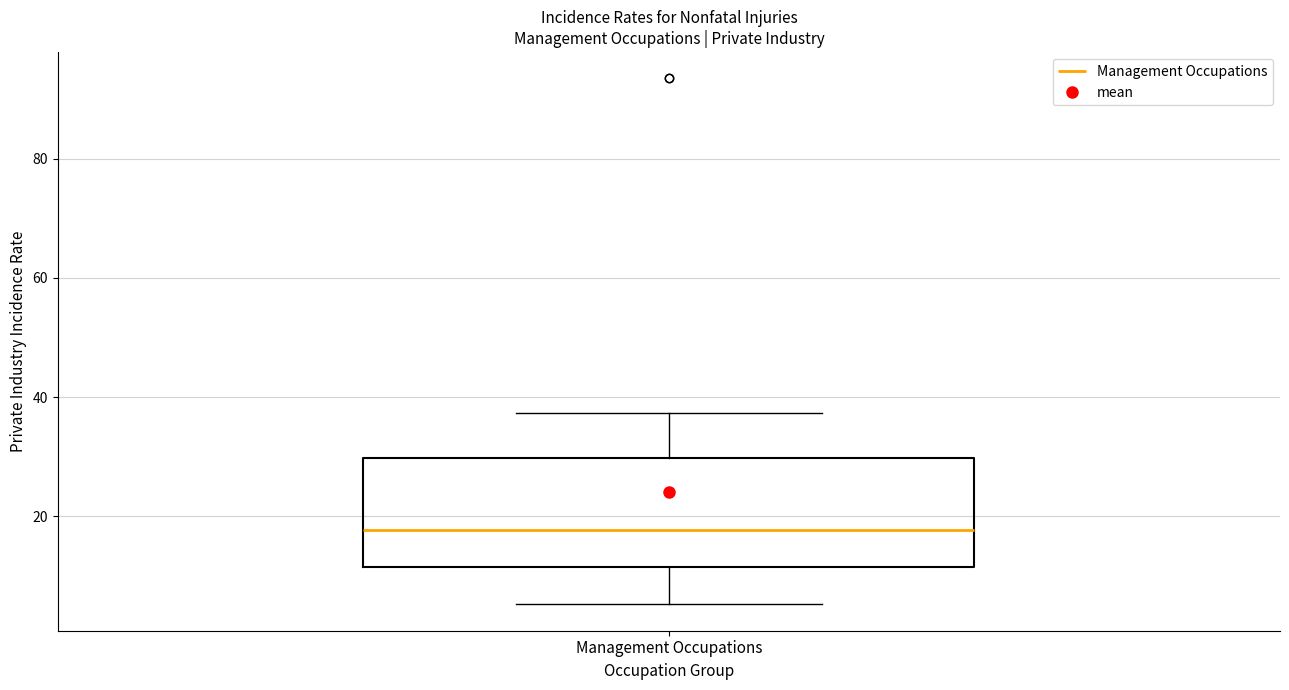

Transcribe this box plot: give where the median line is, the range the box spans, and where the two whiskers end, as read against the y-axis. The values are not printed on the chart, so give them approximately, as read against the axis.

median 18, box 12 to 30, whiskers 6 to 38